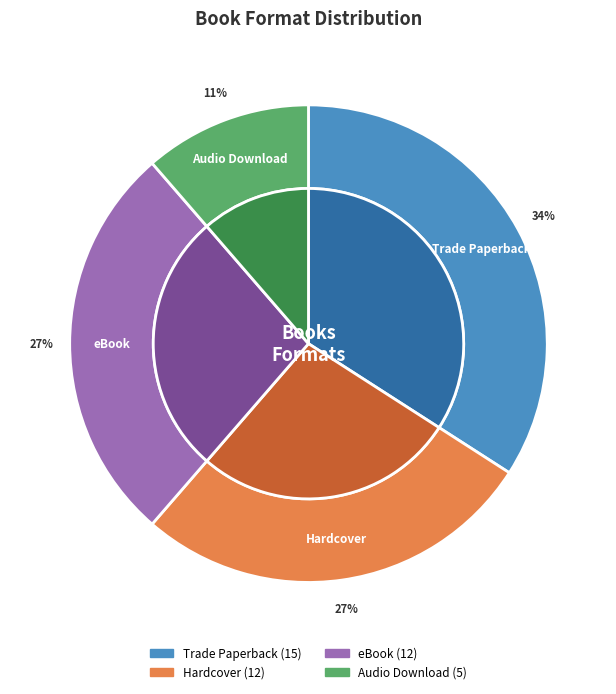

Which category has the smallest portion of the pie?

Audio Download